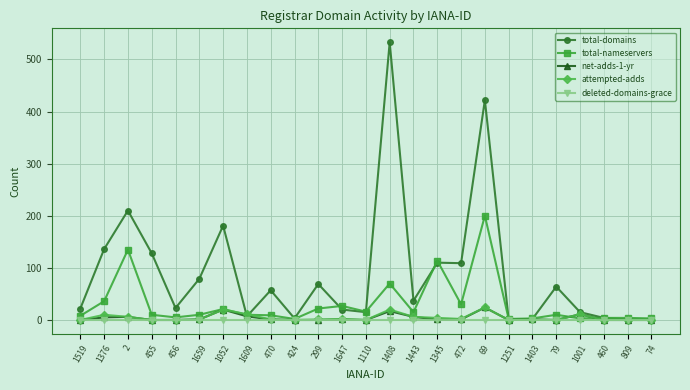

What are all the series names shown in the legend?

total-domains, total-nameservers, net-adds-1-yr, attempted-adds, deleted-domains-grace